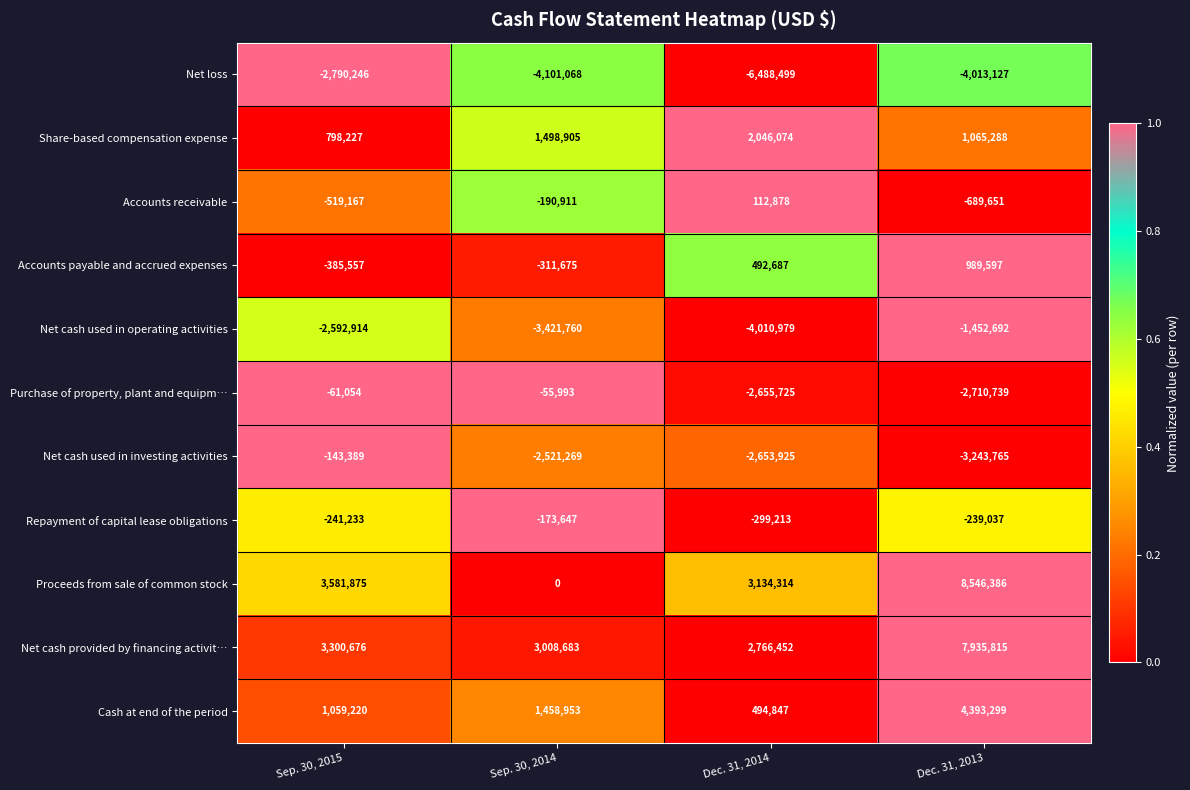

What is the total value across all series at Dec. 31, 2013?

10581374